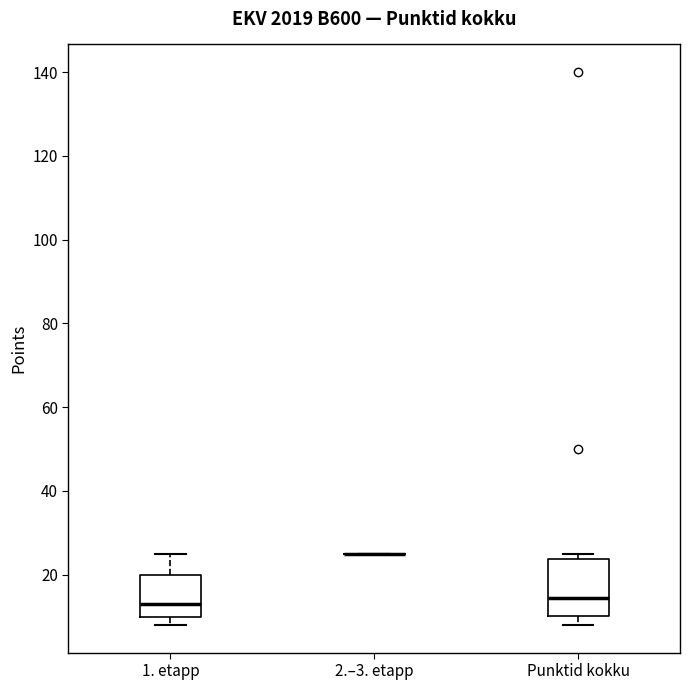

Reading left to right, read every box against the y-axis: the position of its median line, the range the box covers, and the ends of its whiskers. The values are not printed on the chart, so give them approximately, as read against the axis.

1. etapp: median 14, box 10 to 20, whiskers 8 to 26
2.–3. etapp: box collapsed to a line at 26, whiskers 26 to 26
Punktid kokku: median 14, box 10 to 24, whiskers 8 to 26